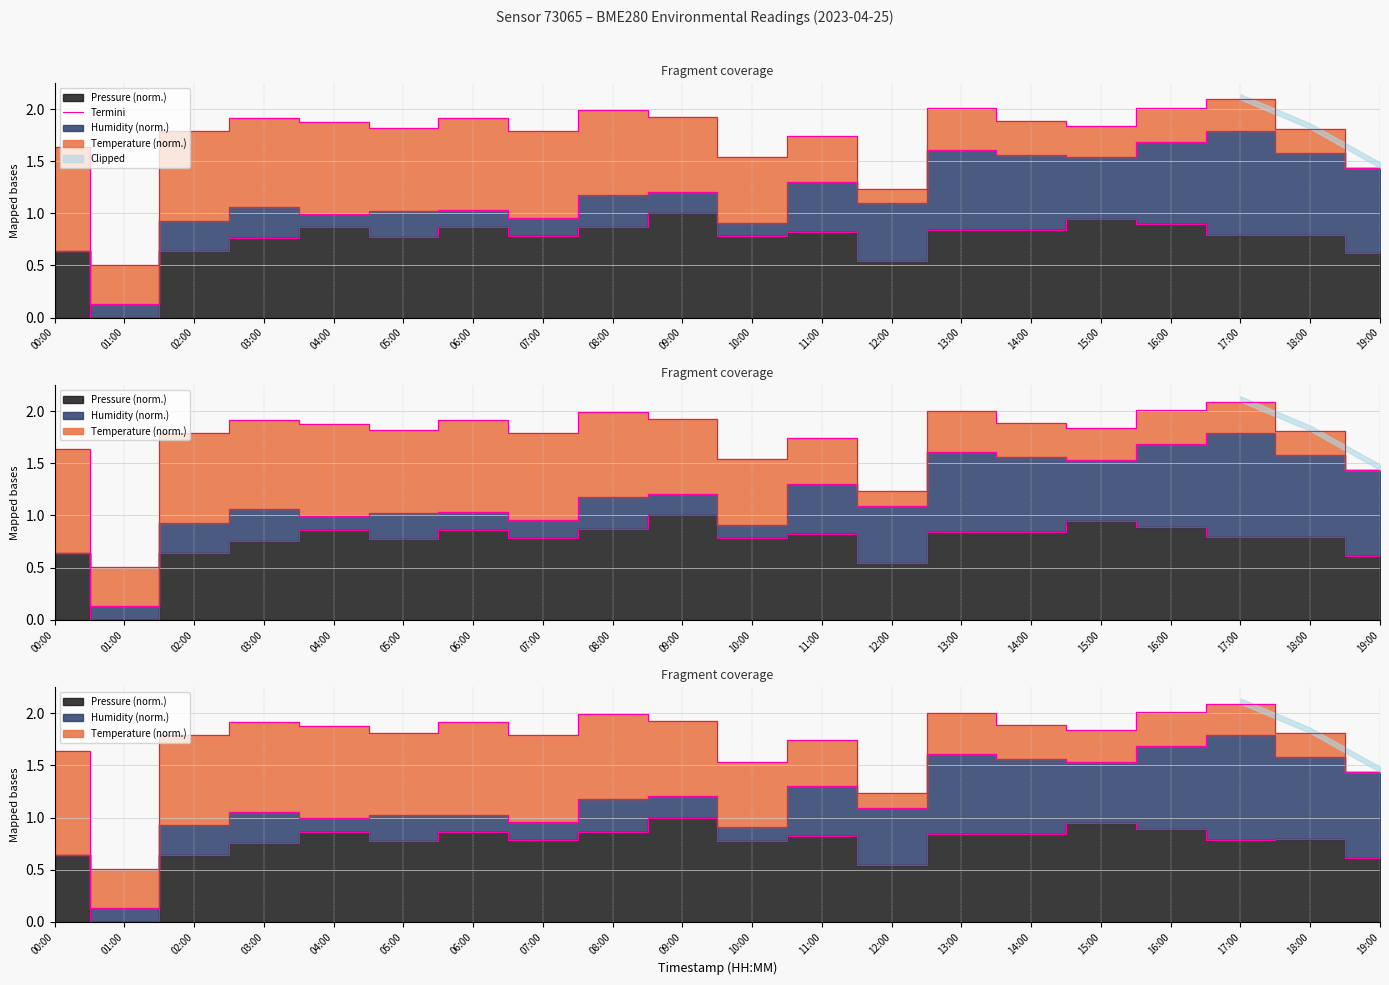

Does the chart display data point markers on the line(s)?

No